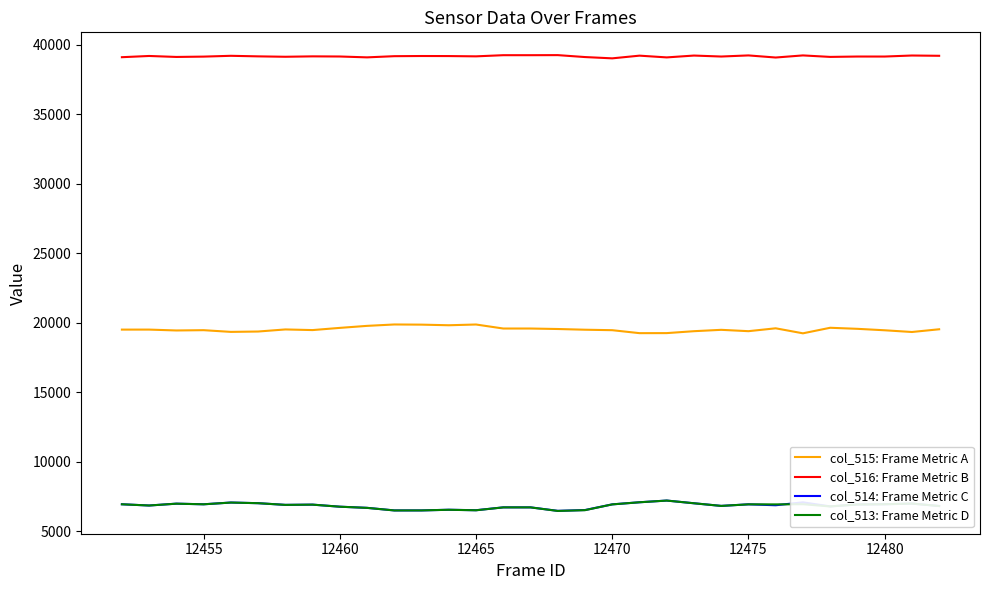

What is the minimum value shown in the chart?

6463